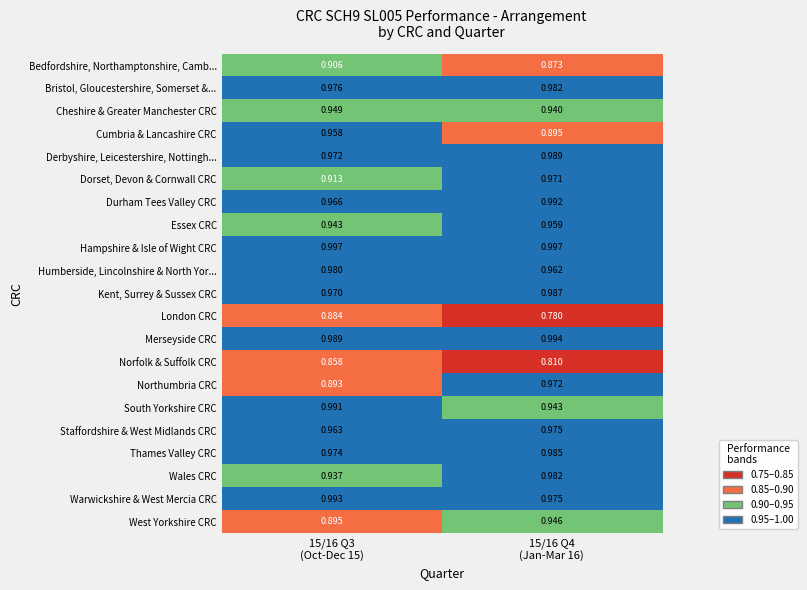

Which series has the largest range (max minus min)?

London CRC